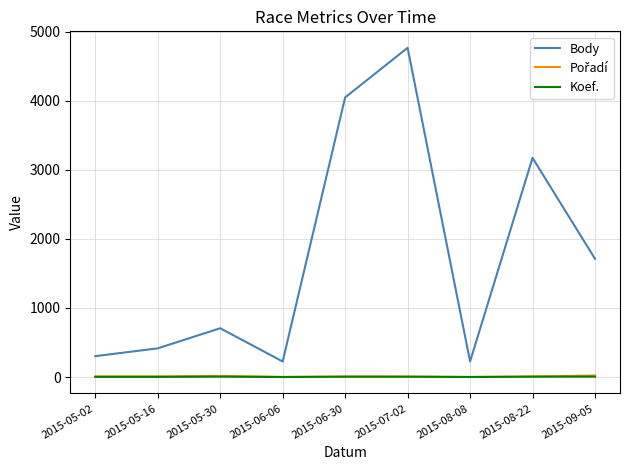

True or false: Koef. and Body cross at least once.

False